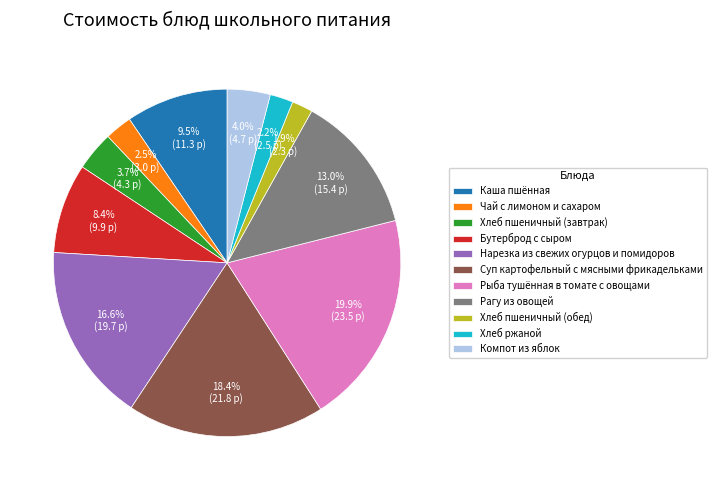

Which slice is the largest?

Рыба тушённая в томате с овощами